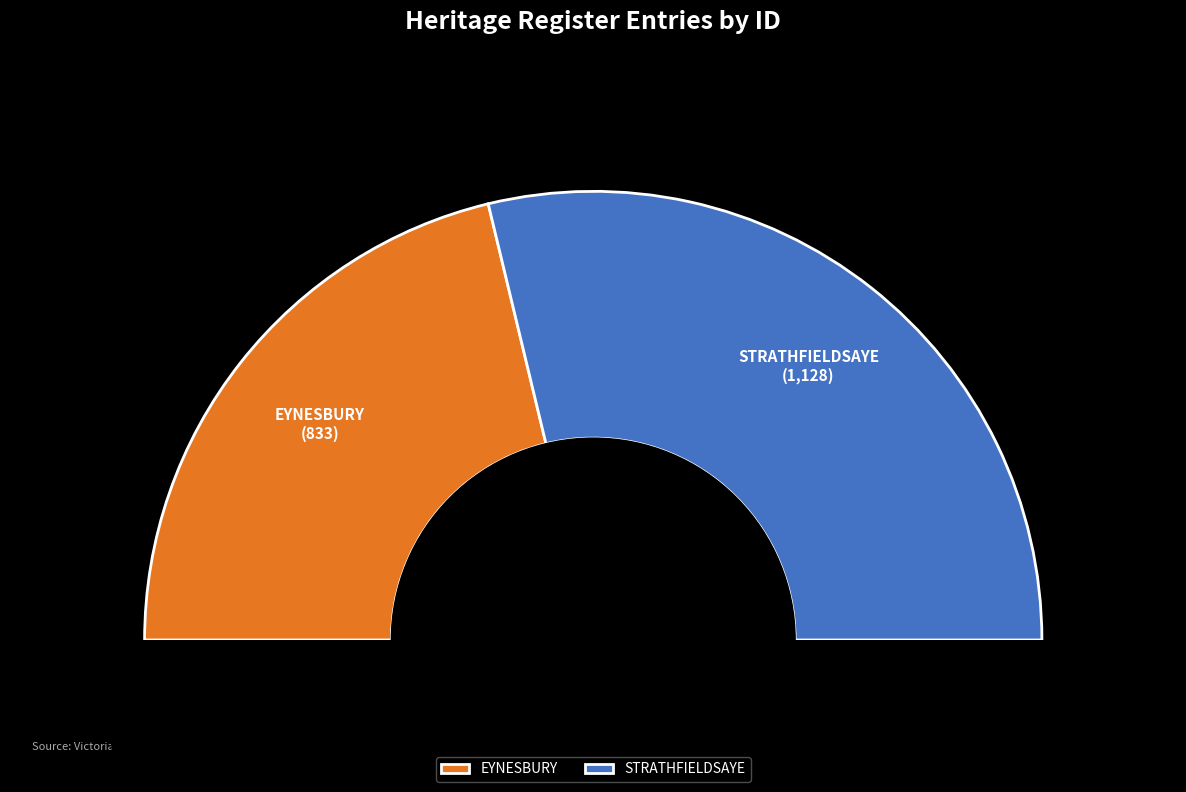

Does EYNESBURY account for over 50% of the chart?

No